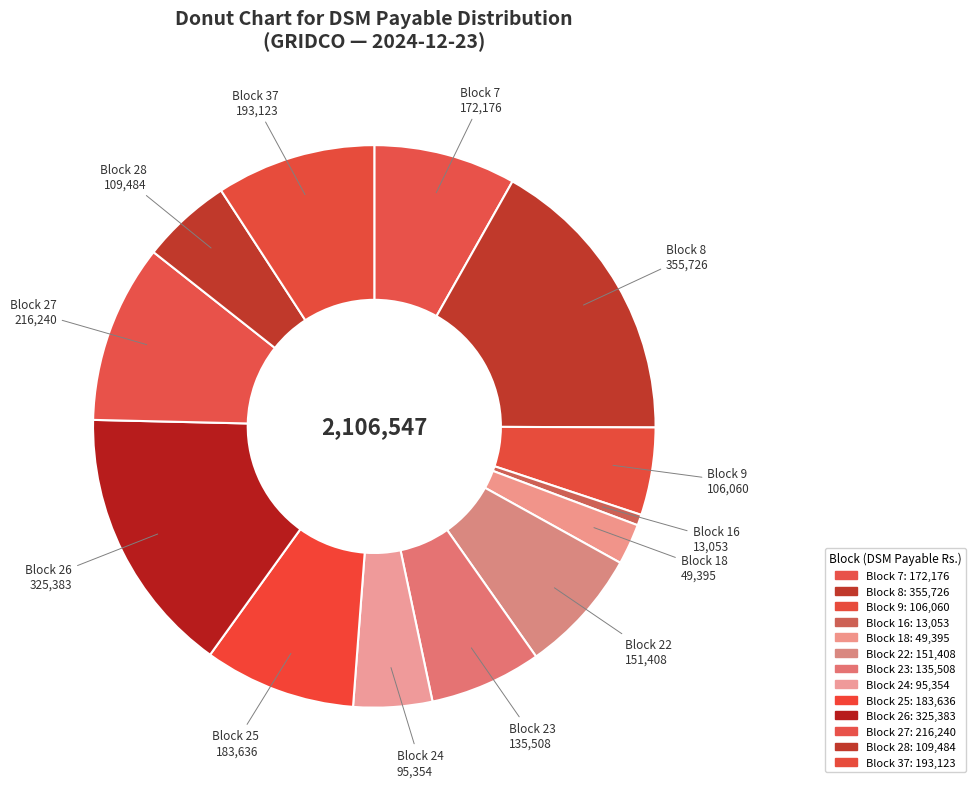

The Block 37 slice represents 9% of the pie. True or false?

True